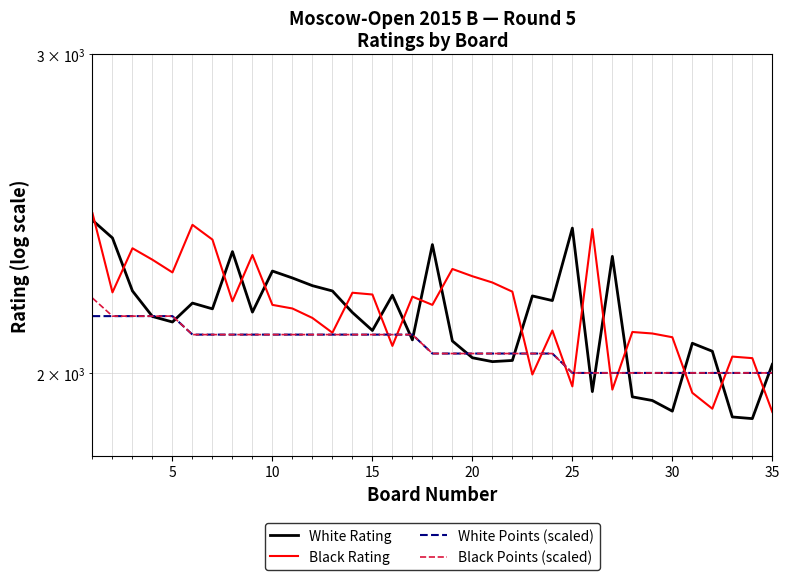

How many categories are shown in the chart?

35